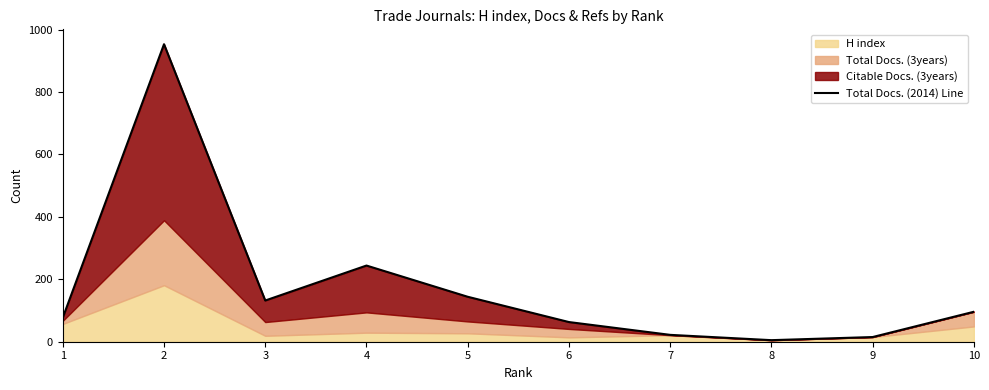

Which label corresponds to the largest value in the chart?

2